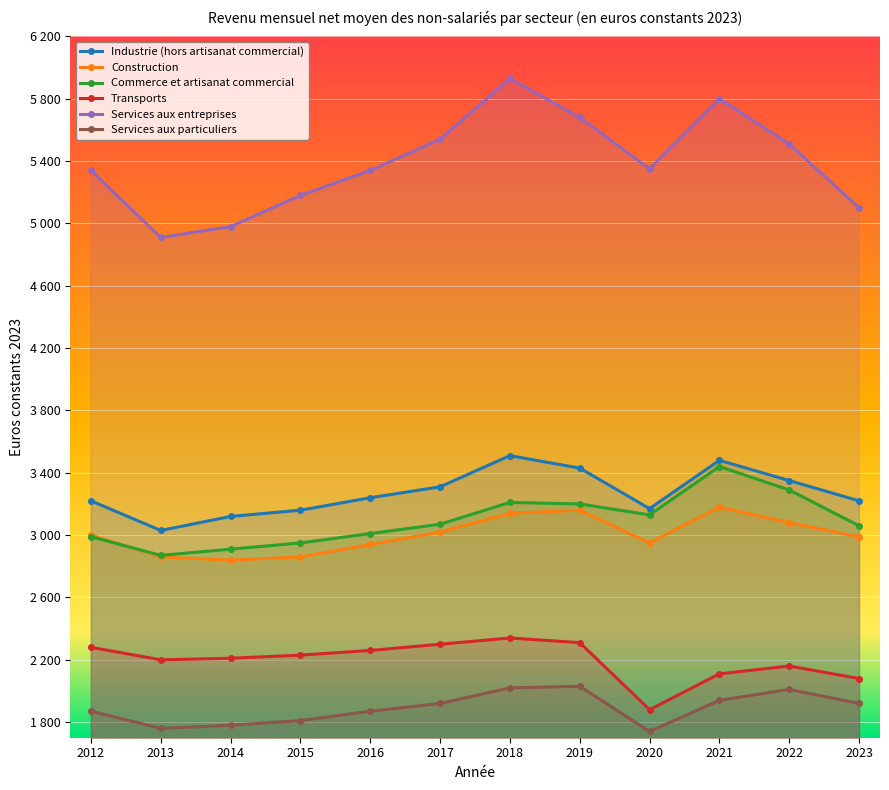

In Industrie (hors artisanat commercial), how many points are lower than both neighbors (excluding endpoints)?

2